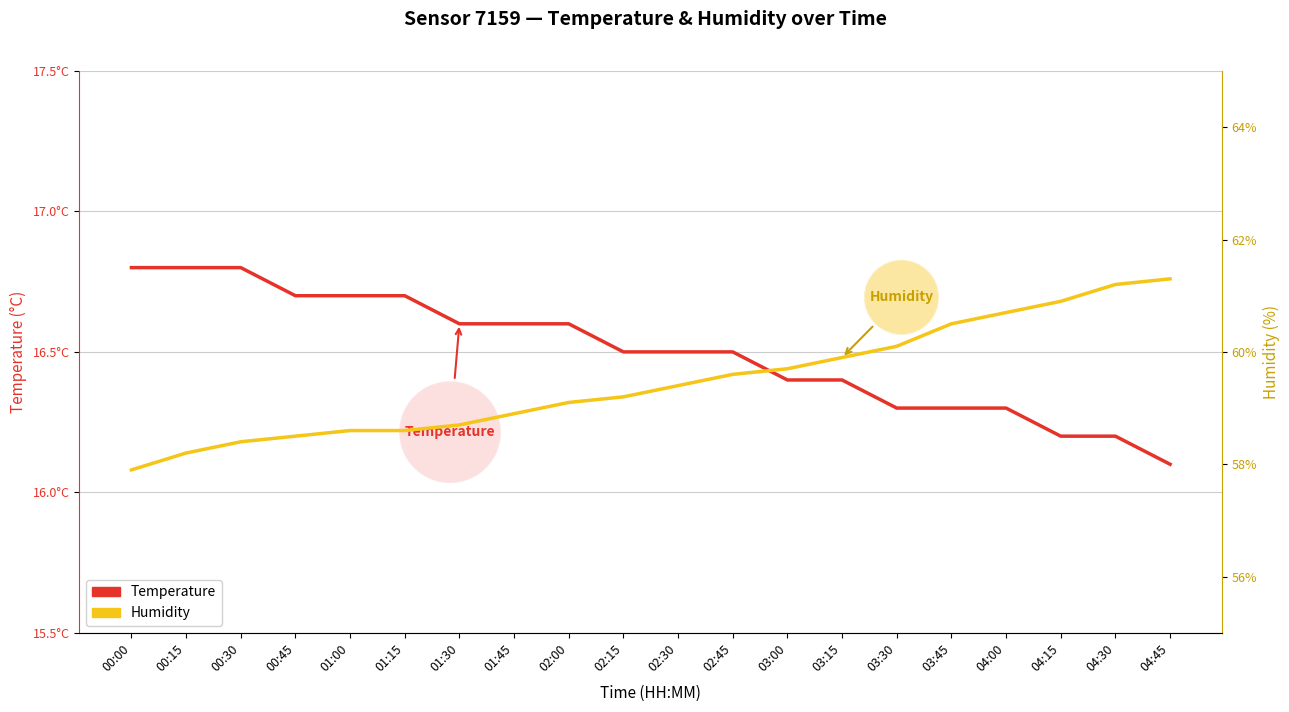

True or false: Temperature and Humidity intersect in this chart.

False